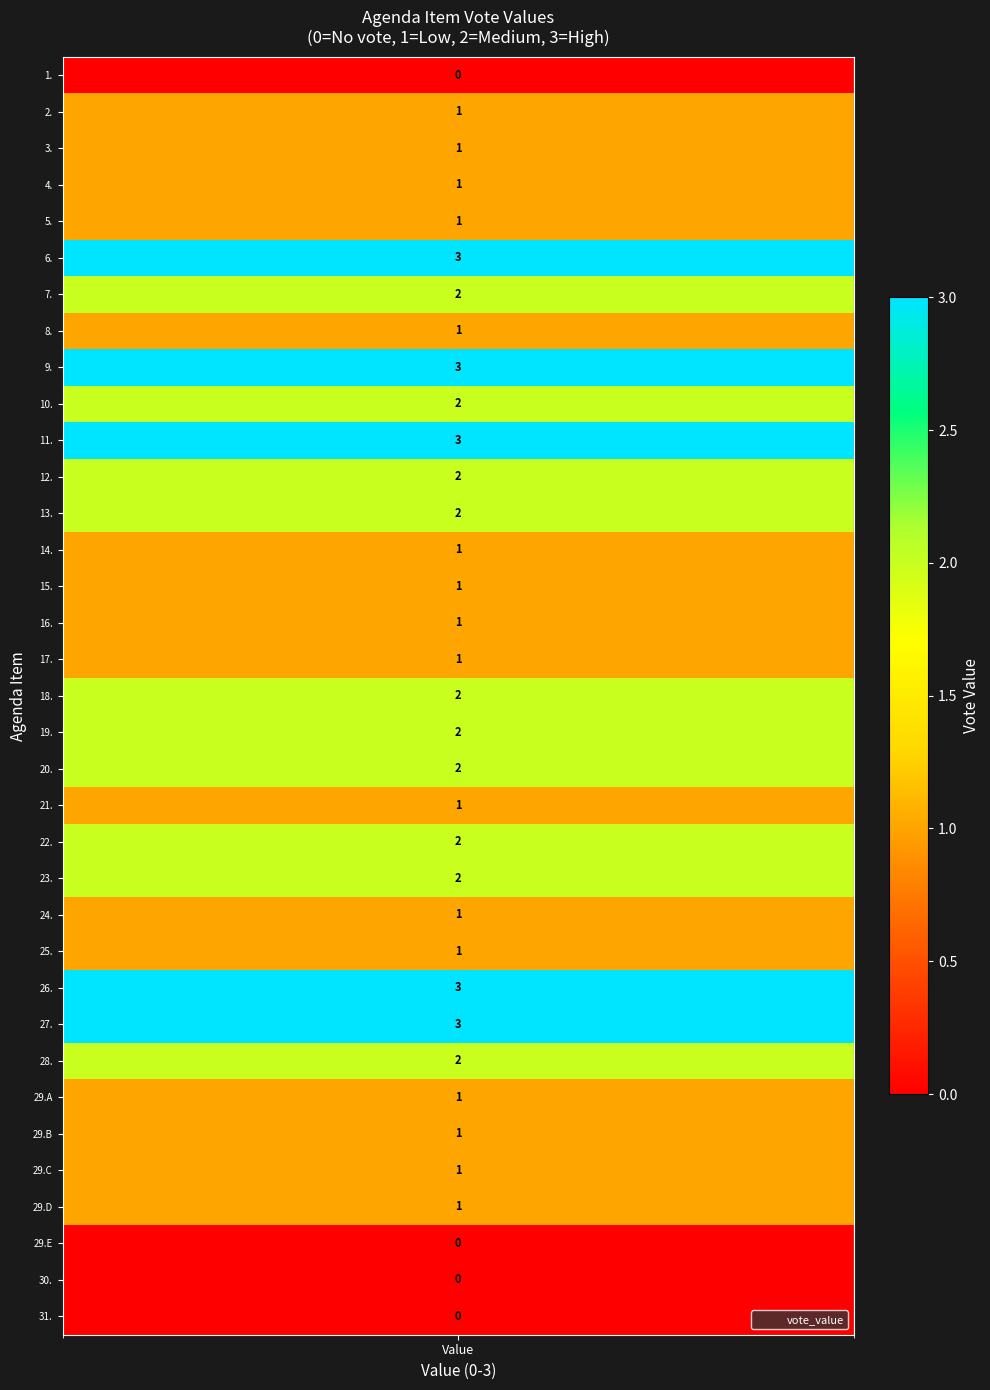

Between 26 and 21, which is larger?

26